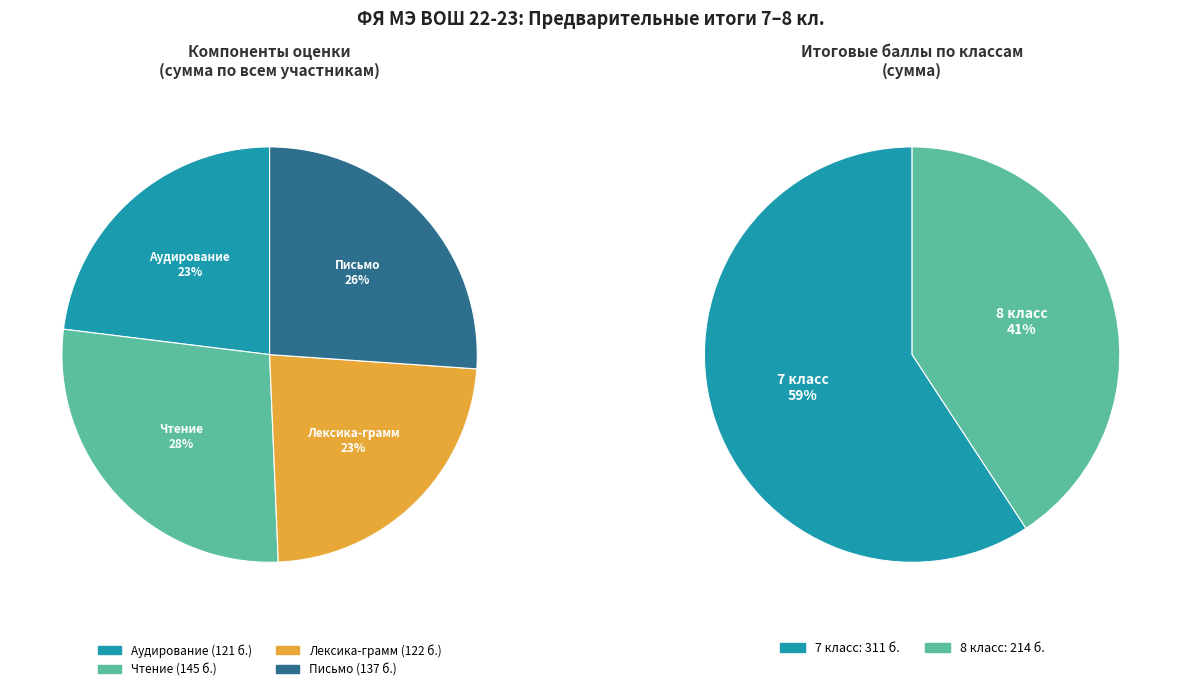

Is there a majority slice in this chart?

No